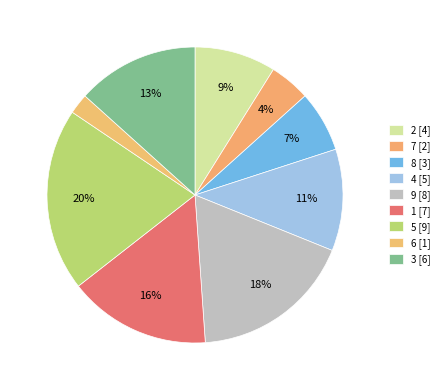

To the nearest percent, what is the combined percentage of 9 and 4?

29%